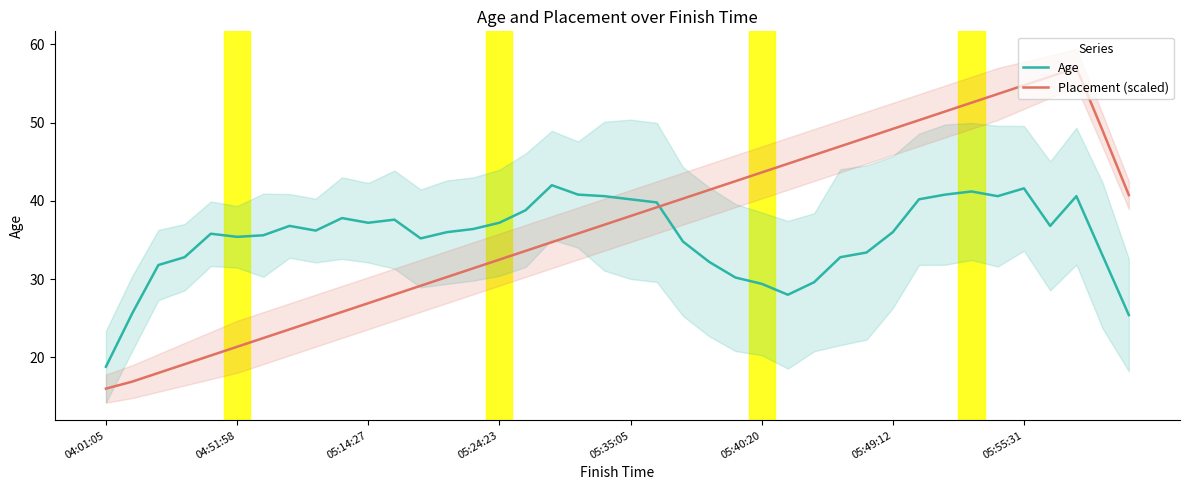

Reading right to left, list all the values displayed in this chart.

Age: 25.4	33.0	40.6	36.8	41.6	40.6	41.2	40.8	40.2	36.0	33.4	32.8	29.6	28.0	29.4	30.2	32.2	34.8	39.8	40.2	40.6	40.8	42.0	38.8	37.2	36.4	36.0	35.2	37.6	37.2	37.8	36.2	36.8	35.6	35.4	35.8	32.8	31.8	25.6	18.8
Placement (scaled): 40.7	49.0	57.0	55.9	54.8	53.7	52.5	51.4	50.3	49.2	48.1	47.0	45.9	44.7	43.6	42.5	41.4	40.3	39.2	38.1	36.9	35.8	34.7	33.6	32.5	31.4	30.3	29.1	28.0	26.9	25.8	24.7	23.6	22.5	21.3	20.2	19.1	18.0	16.9	16.0